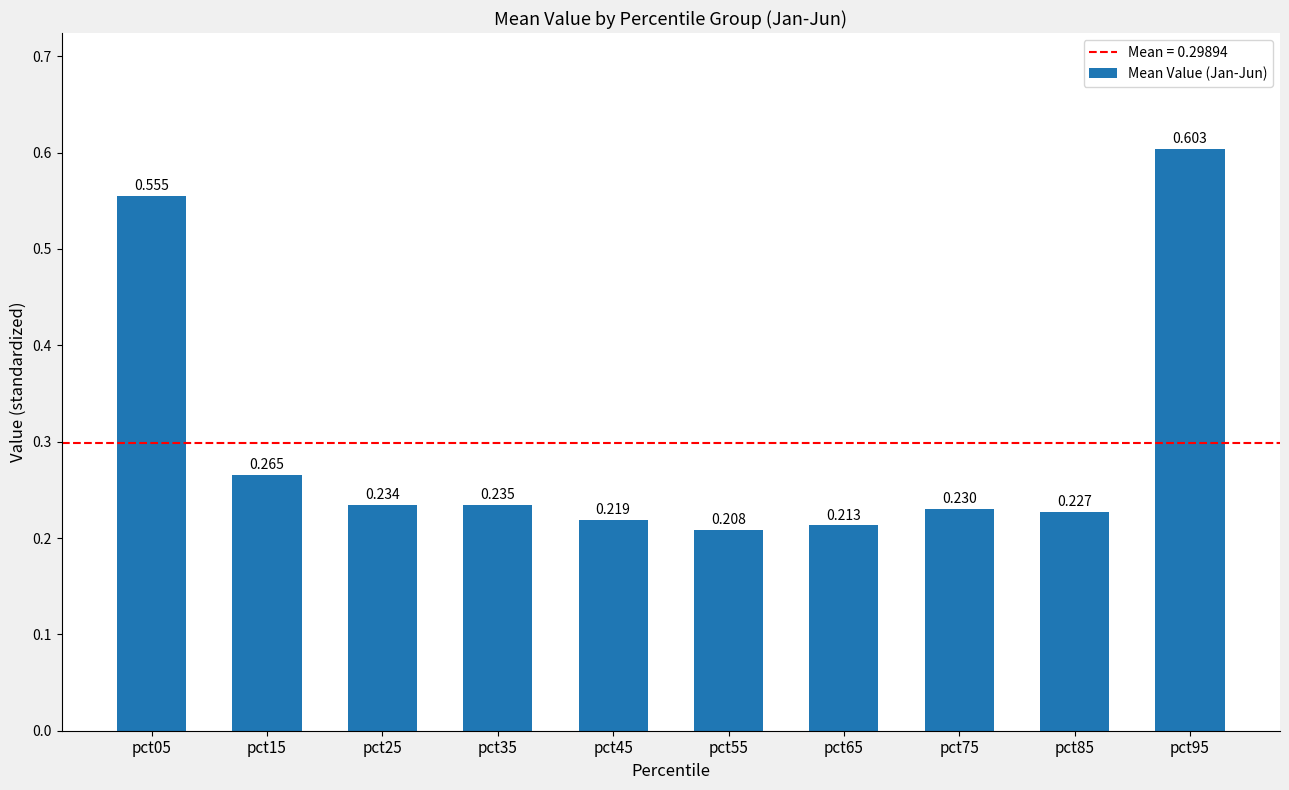

How many bars are there in total?

10